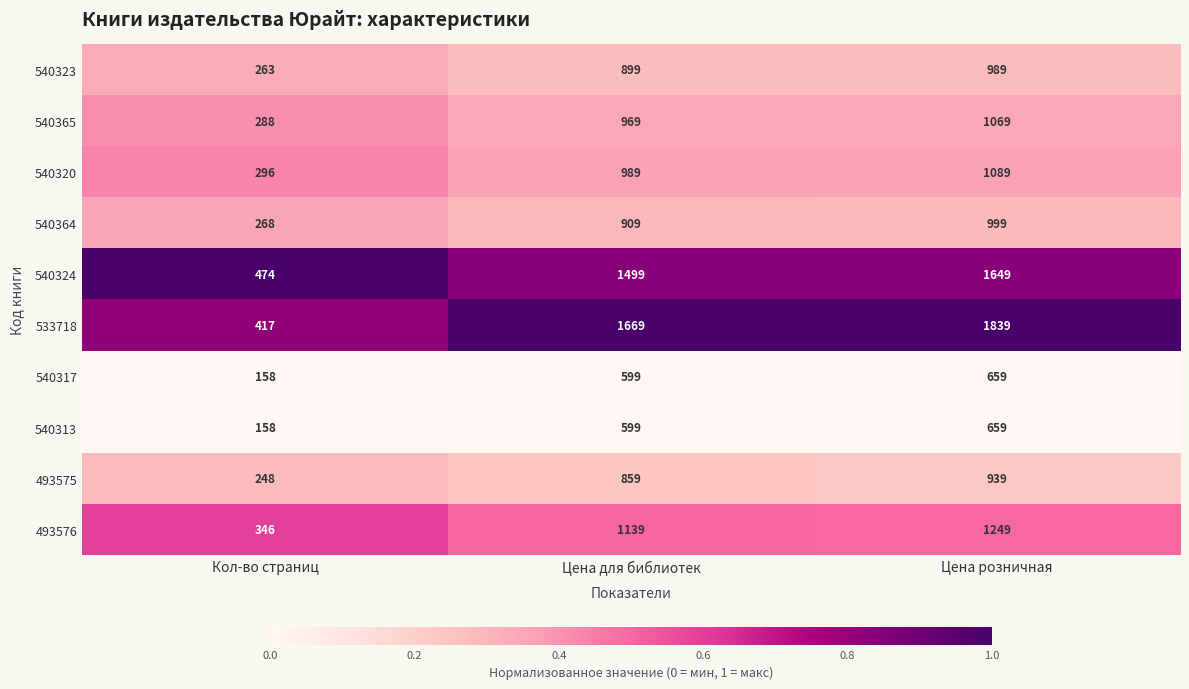

Reading left to right, extract all data points from this chart.

540323: 263	899	989
540365: 288	969	1069
540320: 296	989	1089
540364: 268	909	999
540324: 474	1499	1649
533718: 417	1669	1839
540317: 158	599	659
540313: 158	599	659
493575: 248	859	939
493576: 346	1139	1249